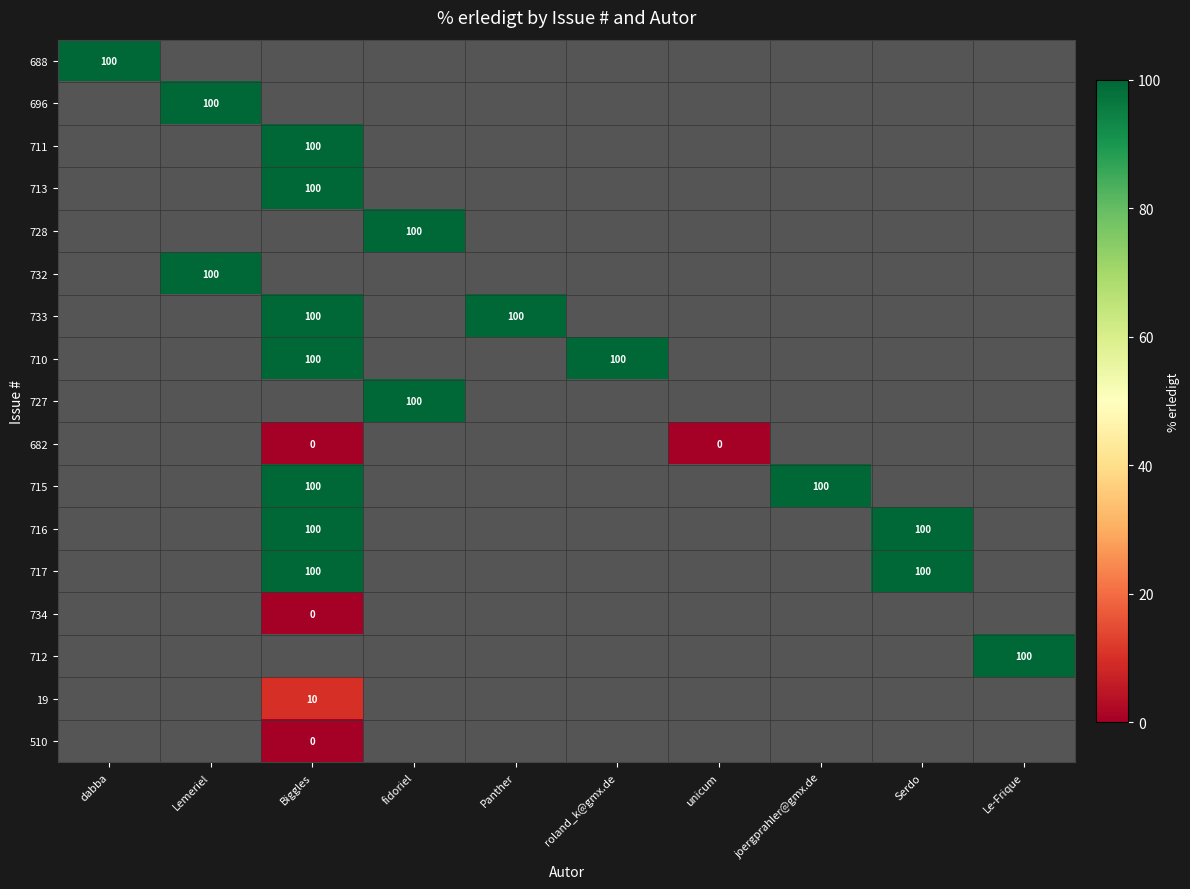

True or false: 711 has a value of 100 at Biggles.

True